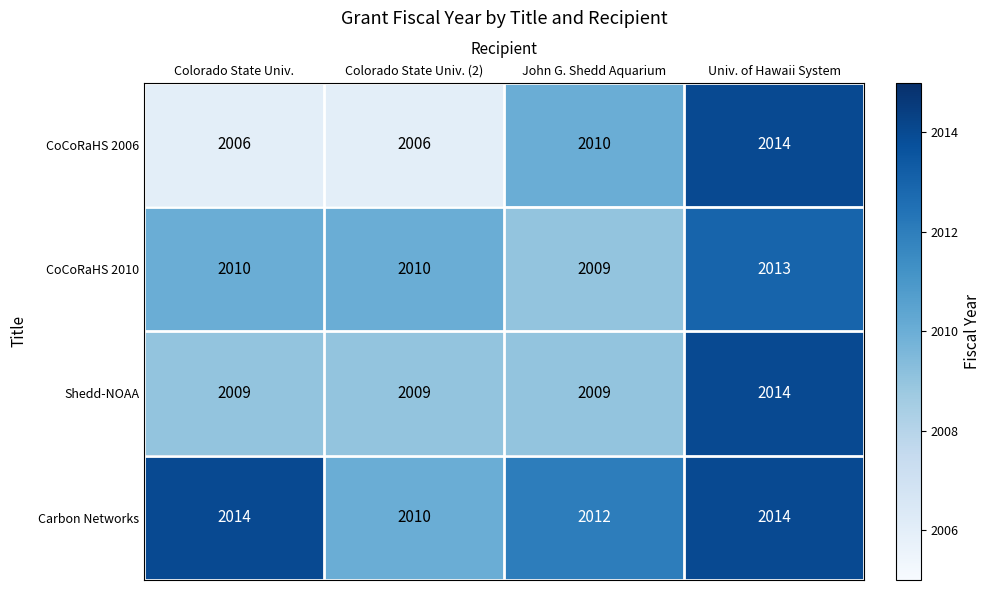

What is the total value across all series at John G. Shedd Aquarium?

8040